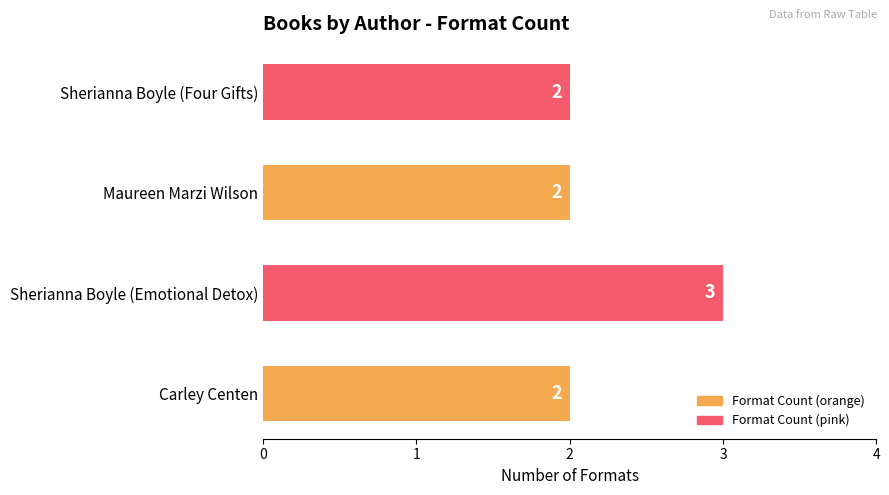

Is it true that the value at Maureen Marzi Wilson is 2?

True